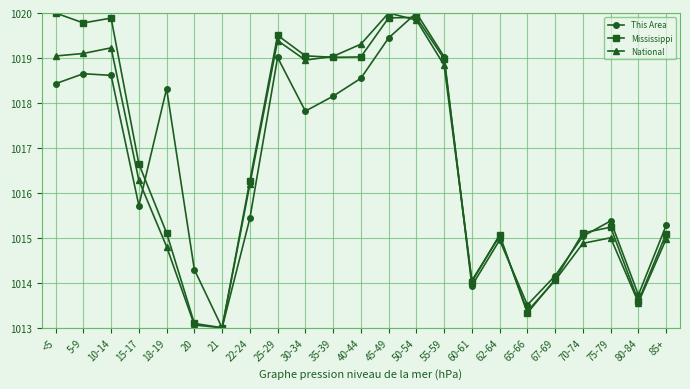

What is the spread (max minus min) of values at 5-9?

1.1